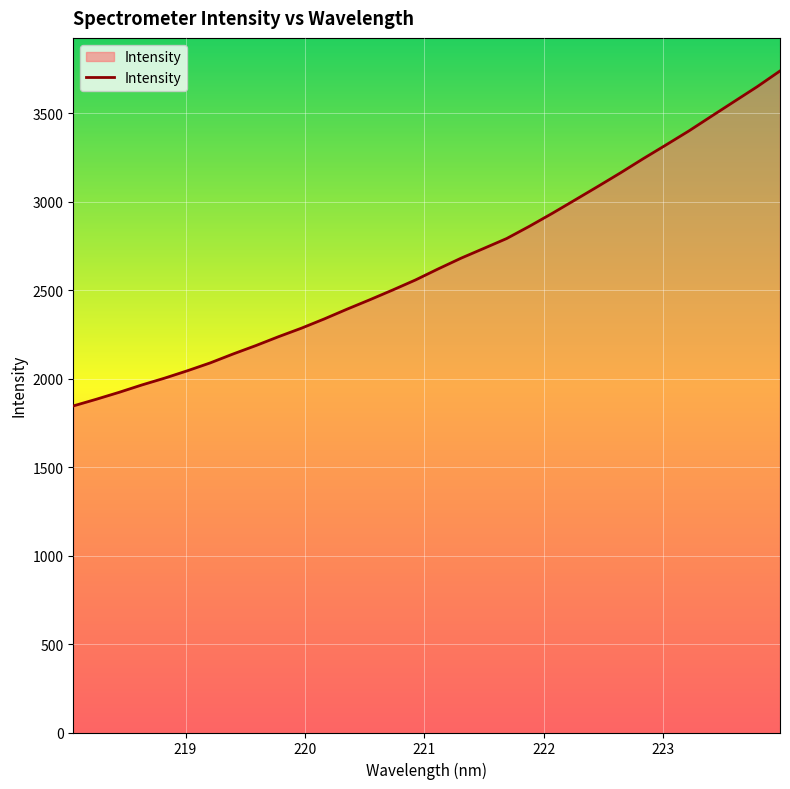

What is the sum of all values?

85112.5